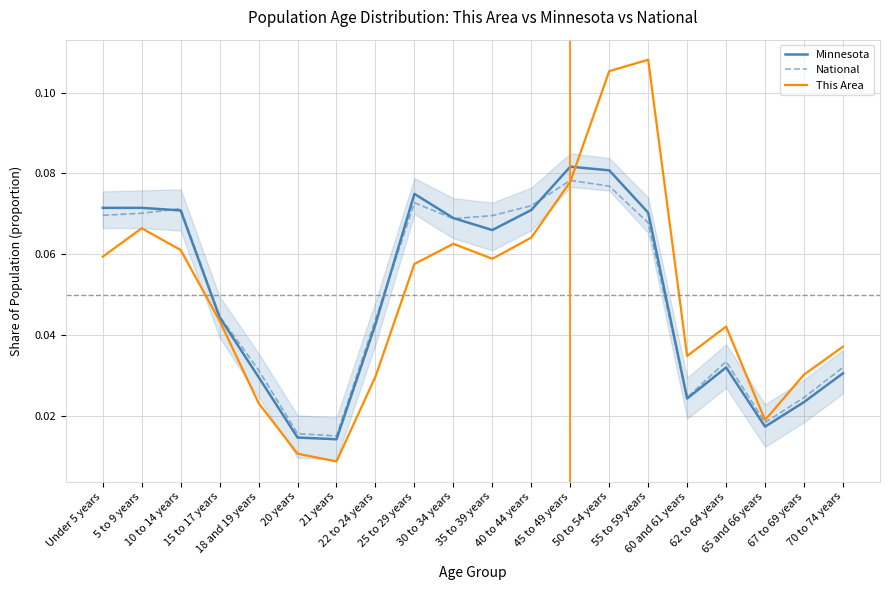

Reading right to left, list all the values displayed in this chart.

Minnesota: 70 to 74 years=0.0	67 to 69 years=0.0	65 and 66 years=0.0	62 to 64 years=0.0	60 and 61 years=0.0	55 to 59 years=0.1	50 to 54 years=0.1	45 to 49 years=0.1	40 to 44 years=0.1	35 to 39 years=0.1	30 to 34 years=0.1	25 to 29 years=0.1	22 to 24 years=0.0	21 years=0.0	20 years=0.0	18 and 19 years=0.0	15 to 17 years=0.0	10 to 14 years=0.1	5 to 9 years=0.1	Under 5 years=0.1
National: 70 to 74 years=0.0	67 to 69 years=0.0	65 and 66 years=0.0	62 to 64 years=0.0	60 and 61 years=0.0	55 to 59 years=0.1	50 to 54 years=0.1	45 to 49 years=0.1	40 to 44 years=0.1	35 to 39 years=0.1	30 to 34 years=0.1	25 to 29 years=0.1	22 to 24 years=0.0	21 years=0.0	20 years=0.0	18 and 19 years=0.0	15 to 17 years=0.0	10 to 14 years=0.1	5 to 9 years=0.1	Under 5 years=0.1
This Area: 70 to 74 years=0.0	67 to 69 years=0.0	65 and 66 years=0.0	62 to 64 years=0.0	60 and 61 years=0.0	55 to 59 years=0.1	50 to 54 years=0.1	45 to 49 years=0.1	40 to 44 years=0.1	35 to 39 years=0.1	30 to 34 years=0.1	25 to 29 years=0.1	22 to 24 years=0.0	21 years=0.0	20 years=0.0	18 and 19 years=0.0	15 to 17 years=0.0	10 to 14 years=0.1	5 to 9 years=0.1	Under 5 years=0.1